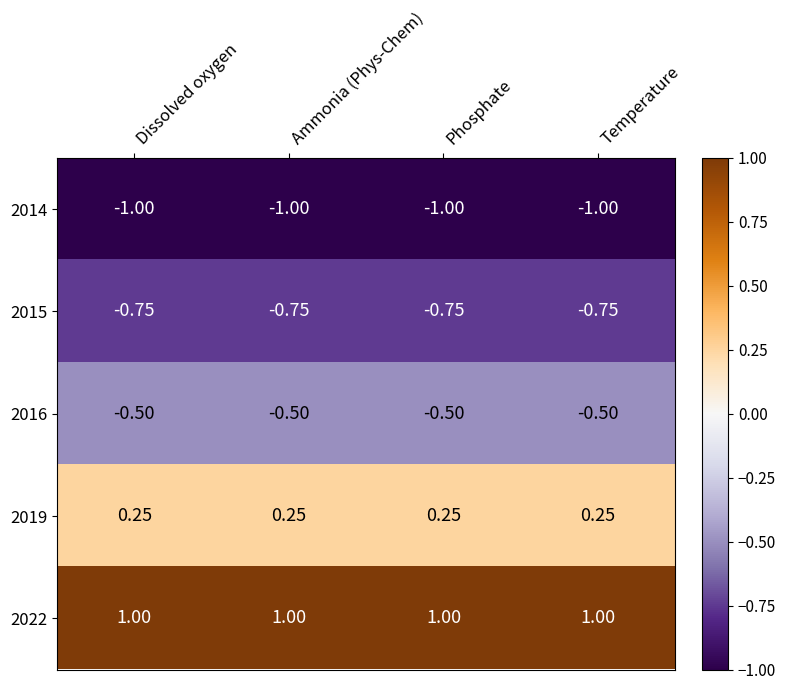

Which series has the largest total across all categories?

2022